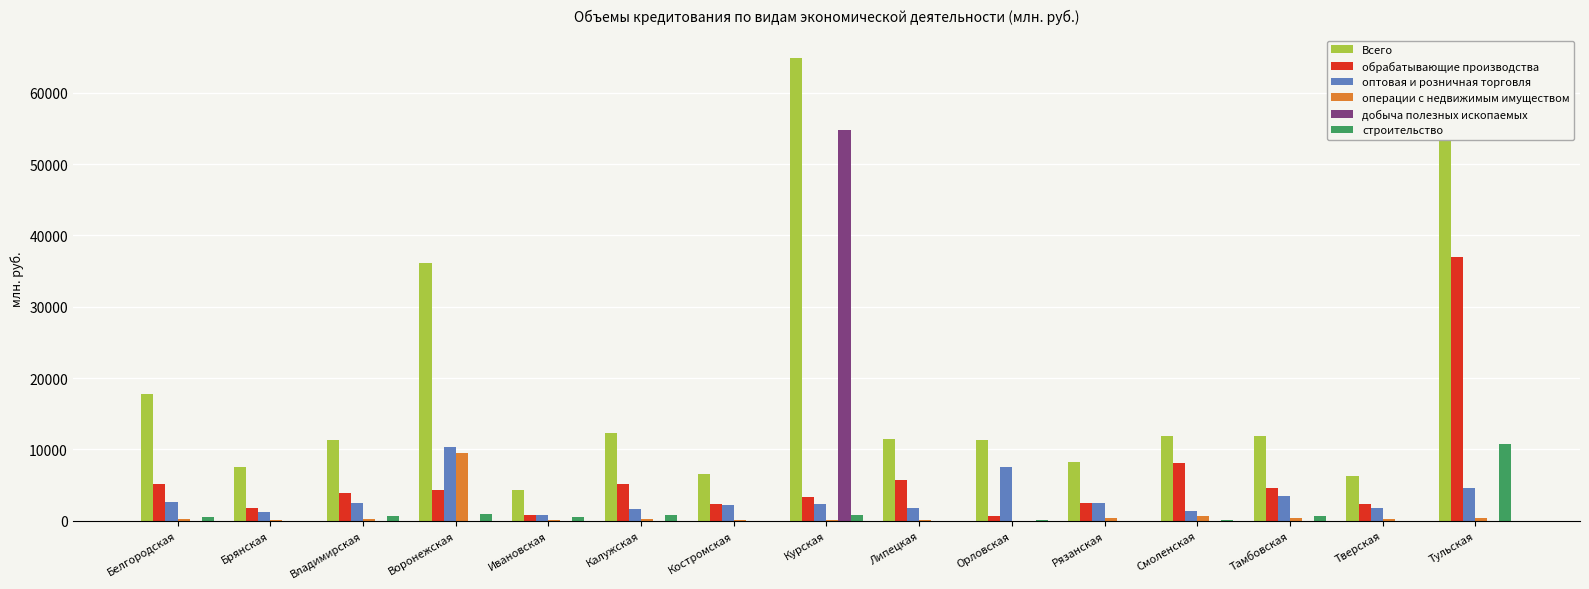

True or false: оптовая и розничная торговля has a value of 2678 at Белгородская.

True